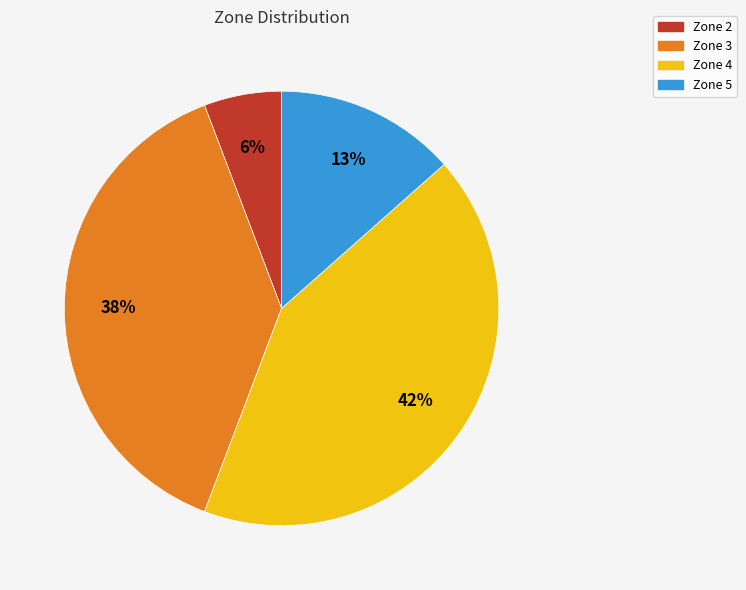

Is the sum of Zone 4 and Zone 2 greater than half?

No